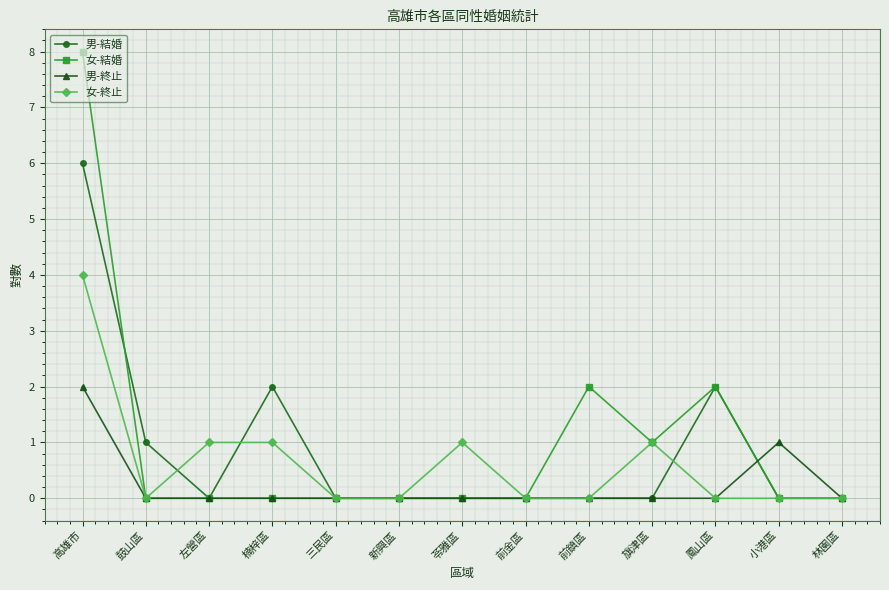

What are all the series names shown in the legend?

男-結婚, 女-結婚, 男-終止, 女-終止